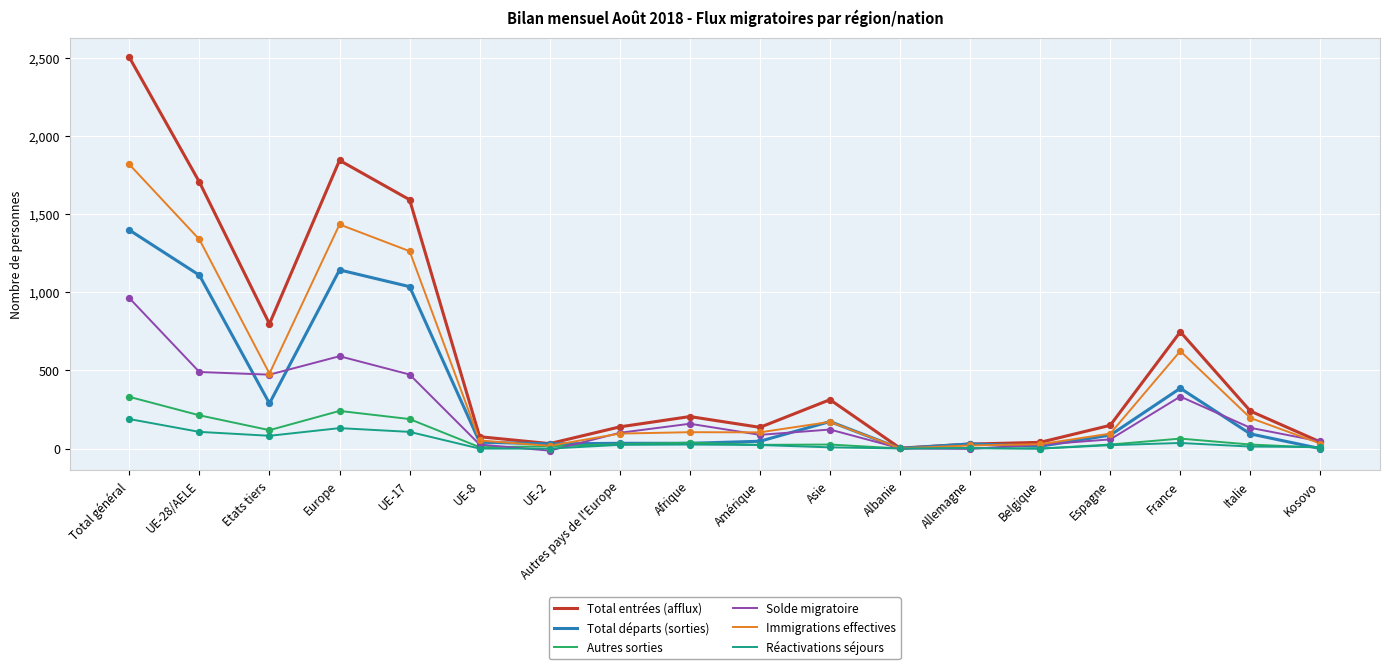

Which series has the largest total across all categories?

Total entrées (afflux)